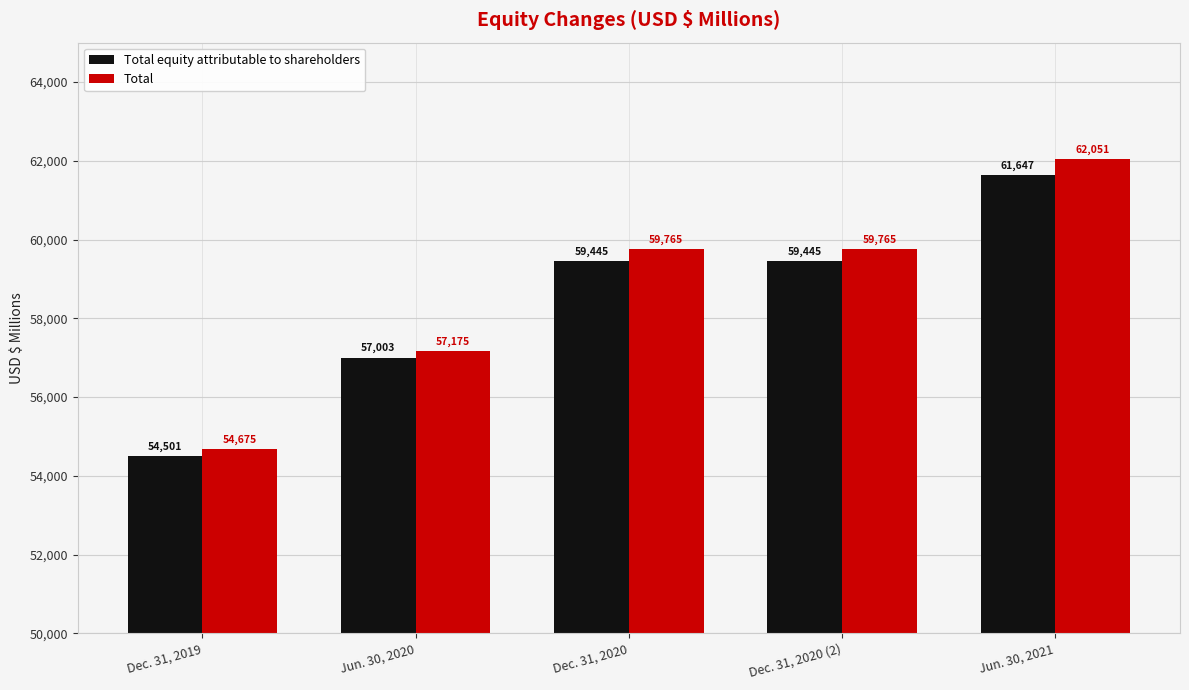

What is the label of the 2nd bar from the right?

Dec. 31, 2020 (2)